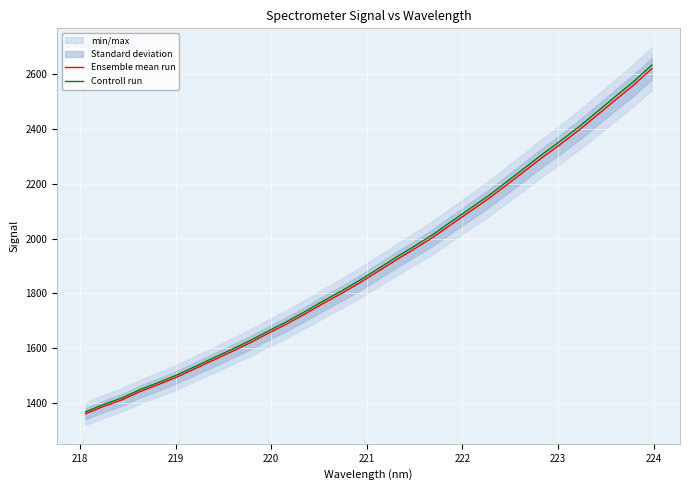

What is the highest value of the Ensemble mean run series?

2618.6